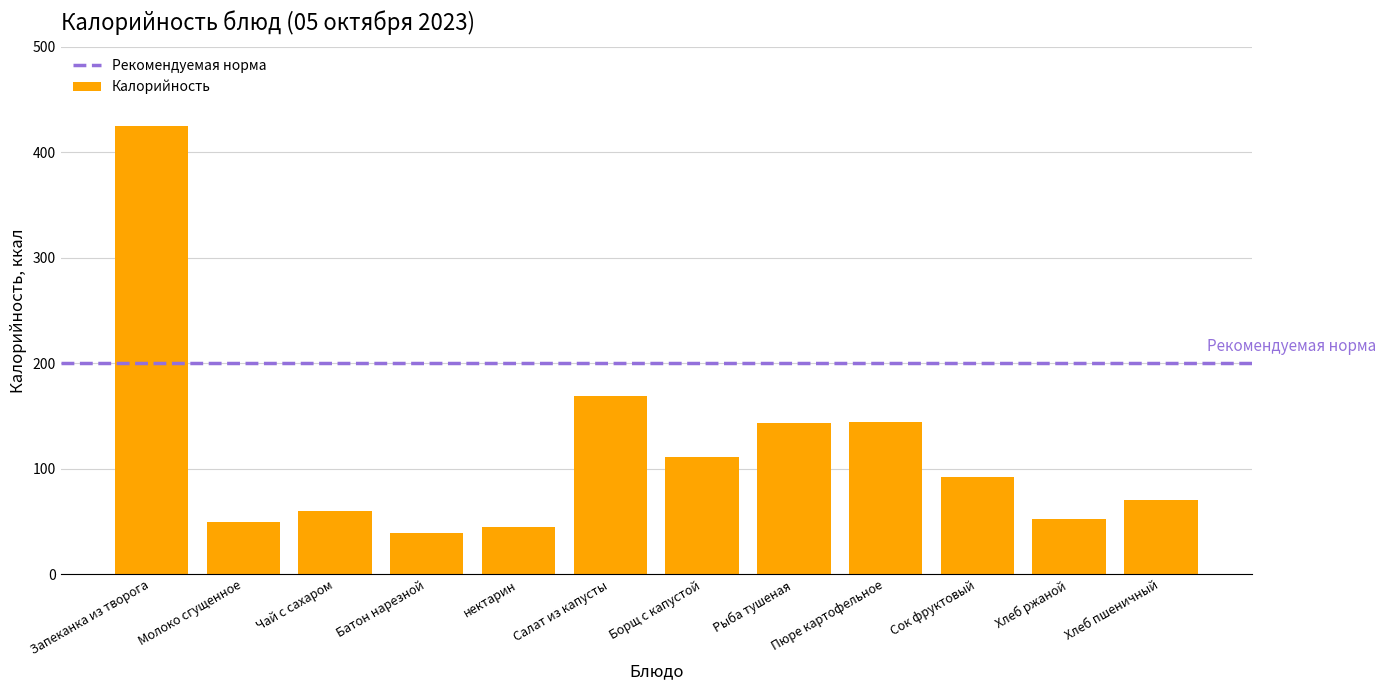

What is the sum of all values?

1401.0